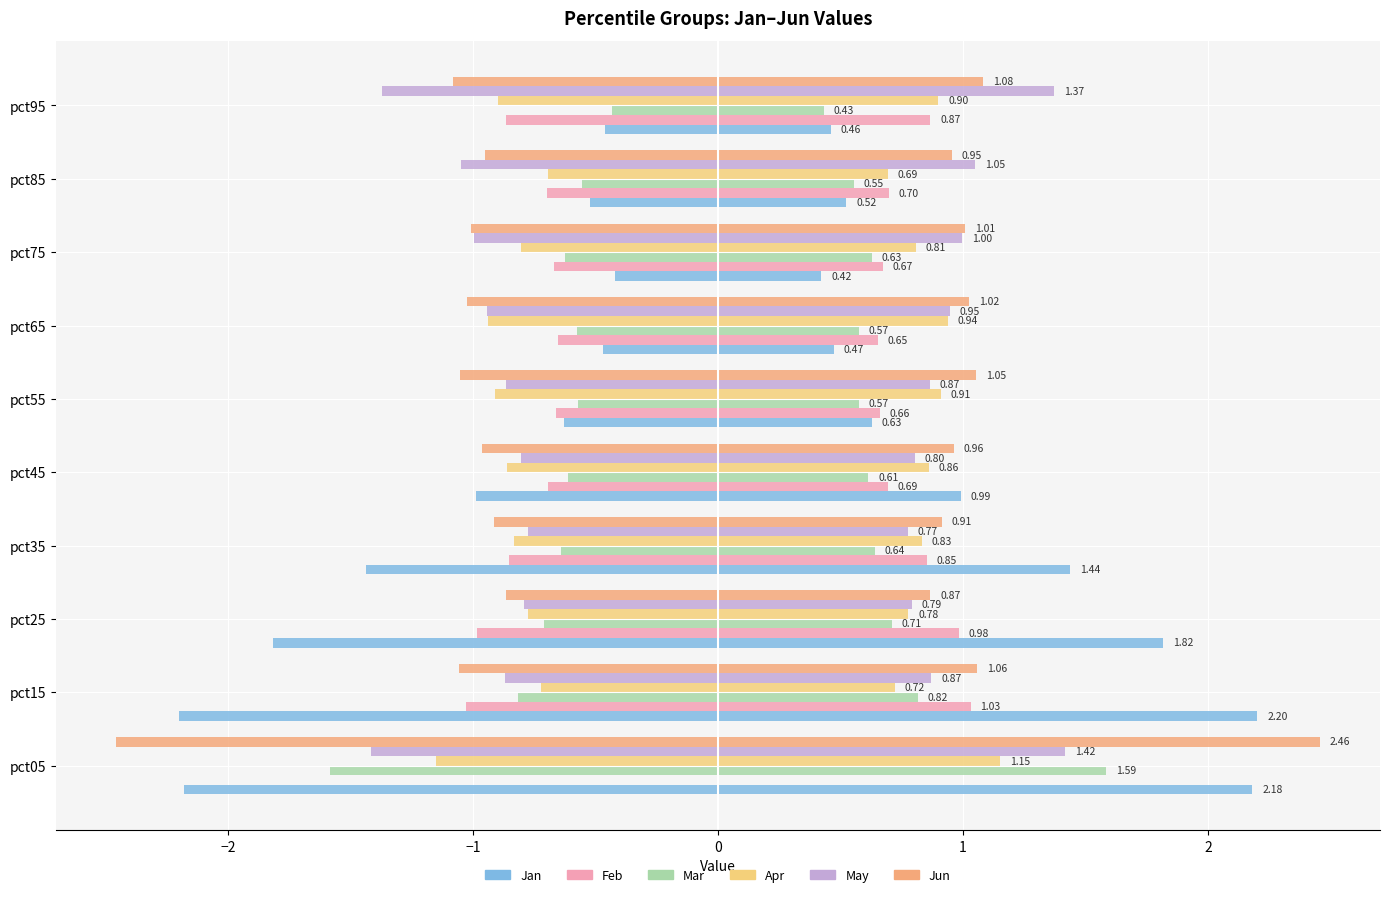

At pct35, list the series in order from smallest to largest.

Jan, Jun, Feb, Apr, May, Mar